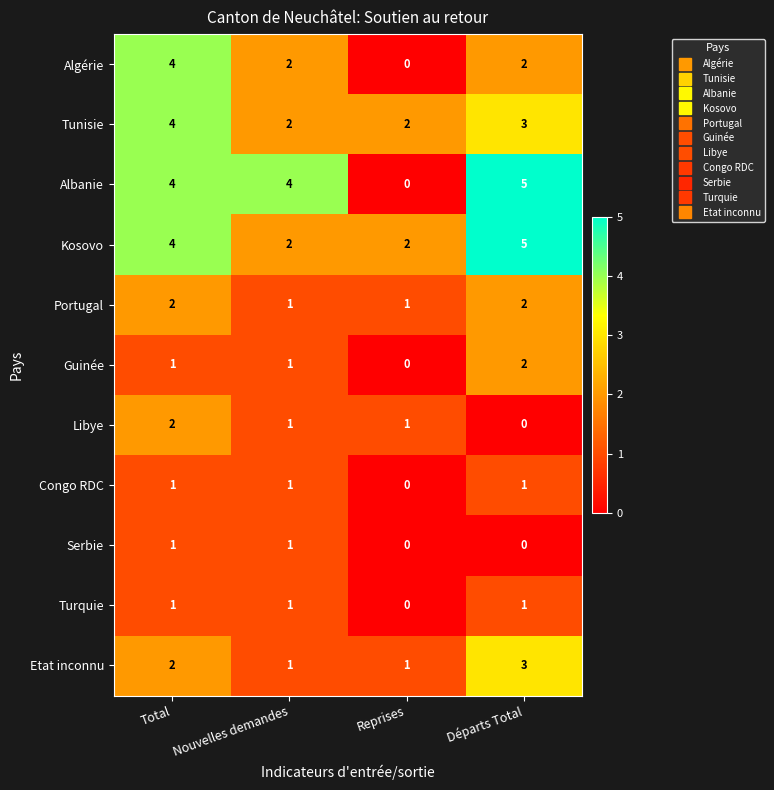

What is the sum of all Guinée values?

4